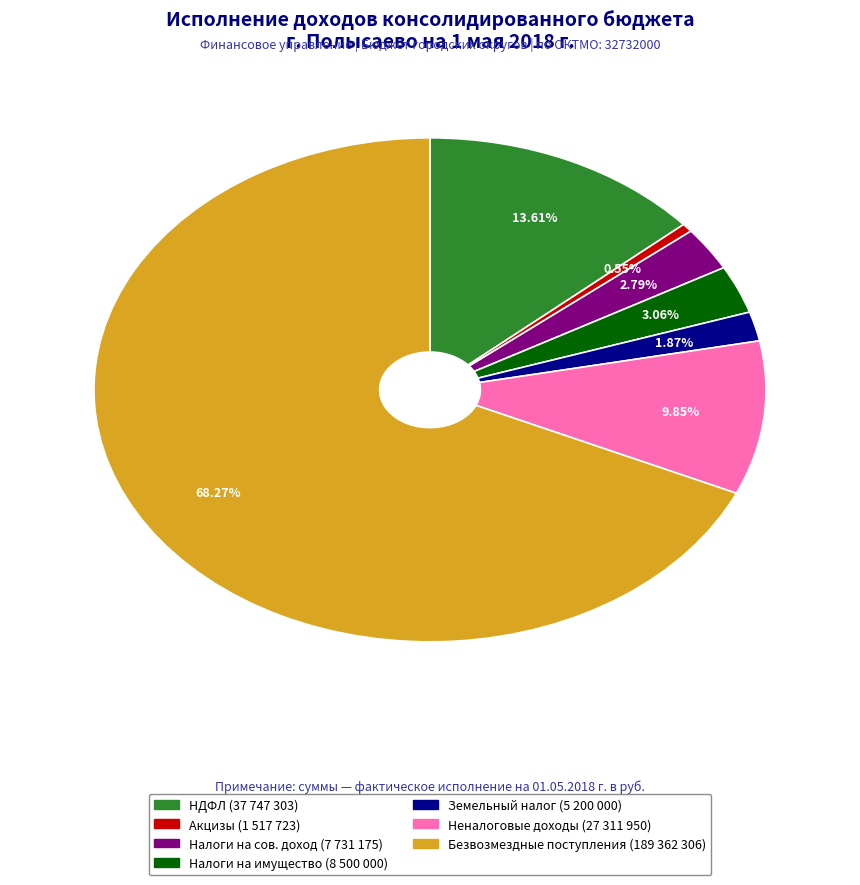

Does any single category account for the majority?

Yes